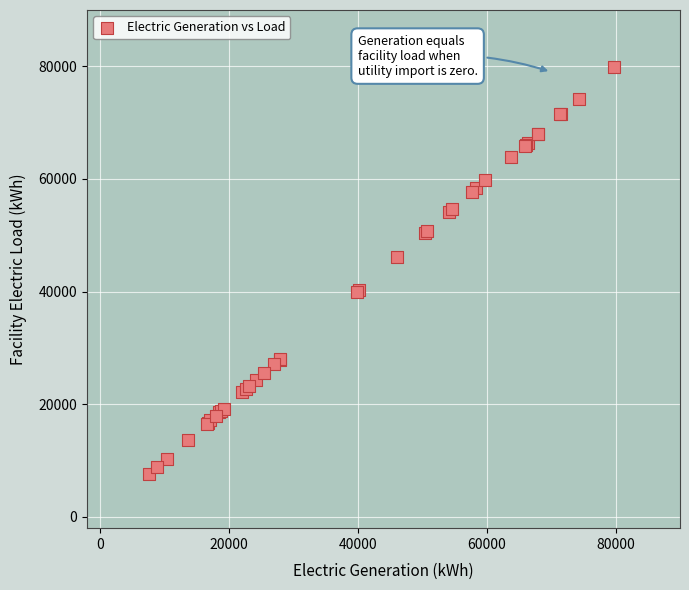

What Y value in the scatter plot is closest to 43740?

46091.8